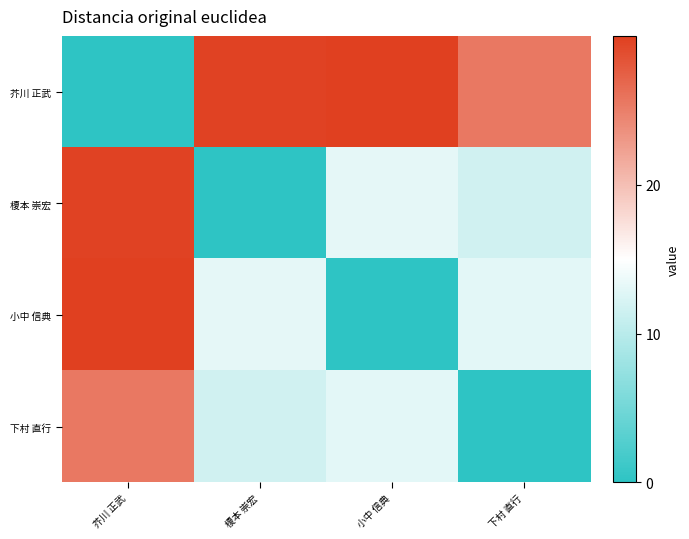

What is the greatest value displayed?

30.0